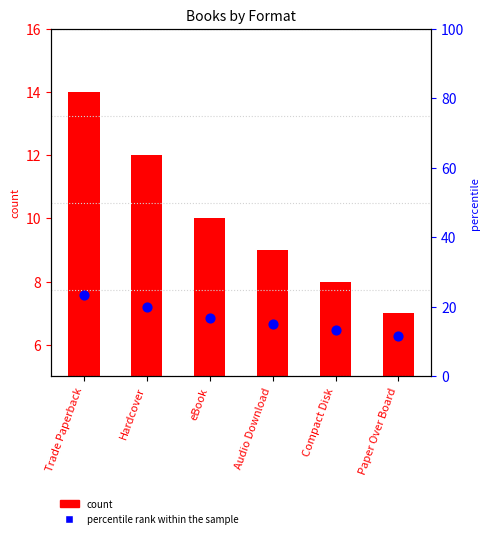

Is the value of percentile rank within the sample at Paper Over Board greater than the value of count at Compact Disk?

Yes